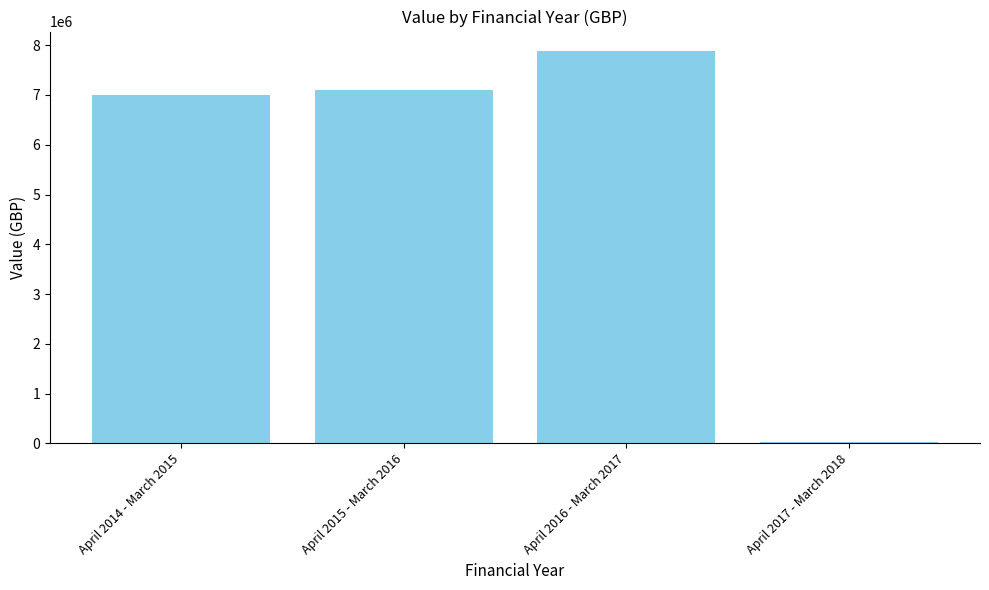

The value at April 2015 - March 2016 is 4034898. True or false?

False